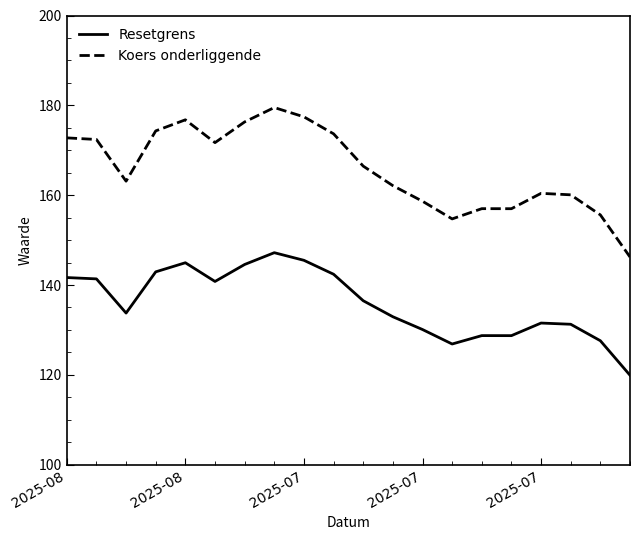

Which series has the largest total across all categories?

Koers onderliggende